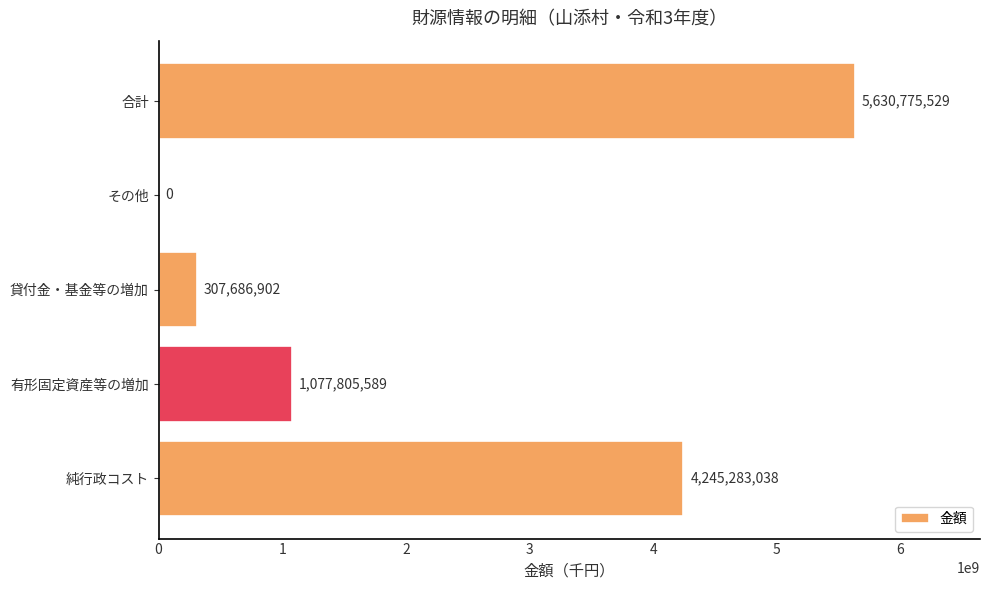

The chart shows a value of 1077805589 at 有形固定資産等の増加. True or false?

True